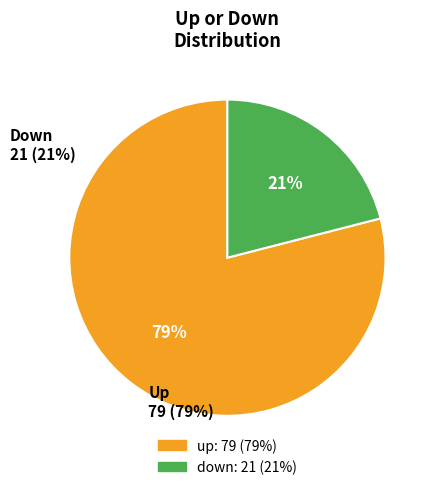

How many segments does this pie chart have?

2